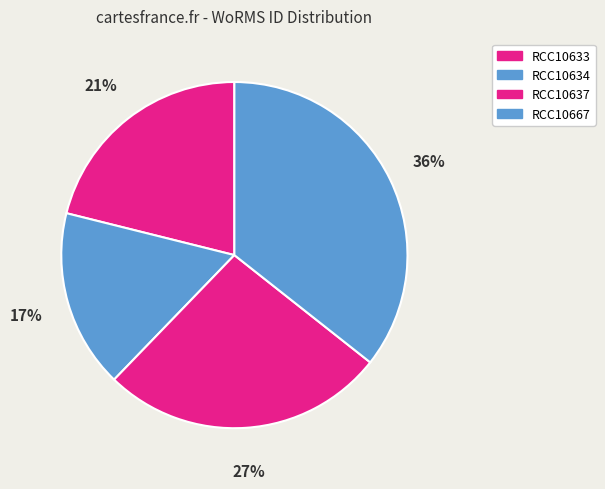

How many segments does this pie chart have?

4